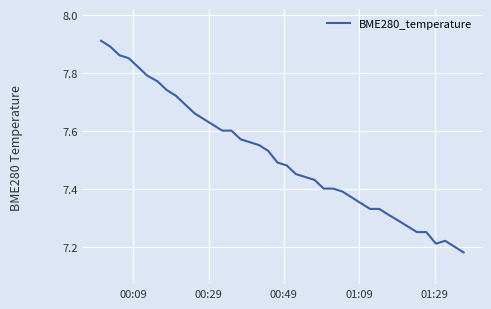

What is the difference between the maximum and minimum values?

0.7